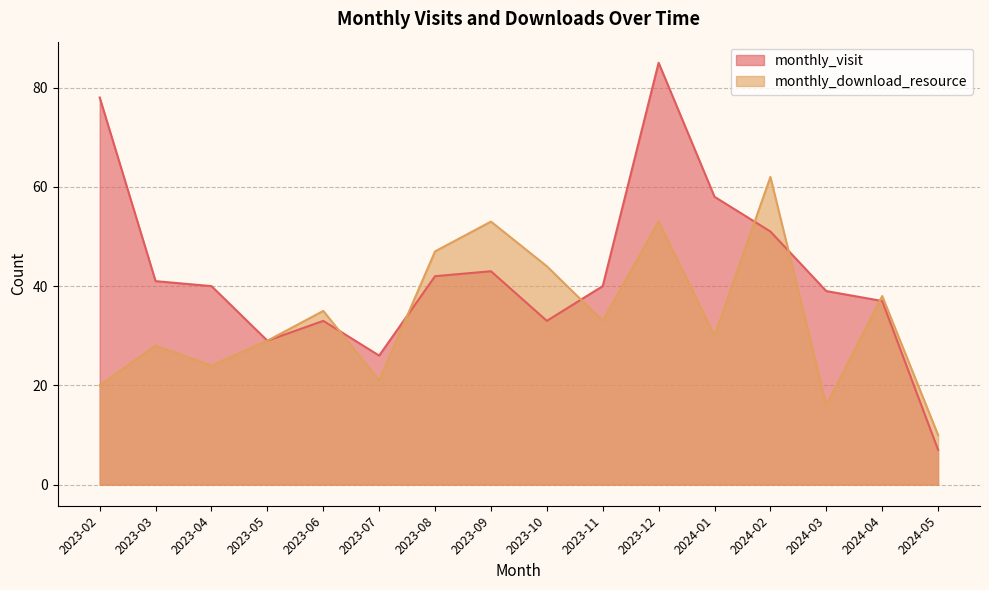

List the series in order of their overall mean, lowest first.

monthly_download_resource, monthly_visit